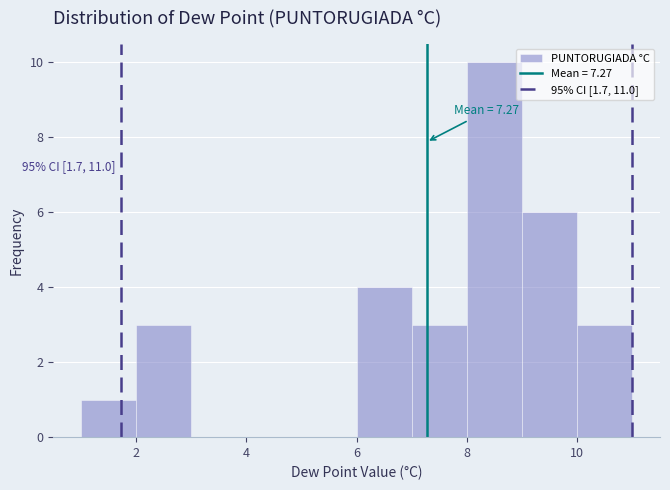

Which range on the x-axis has the tallest bar?

8 to 9